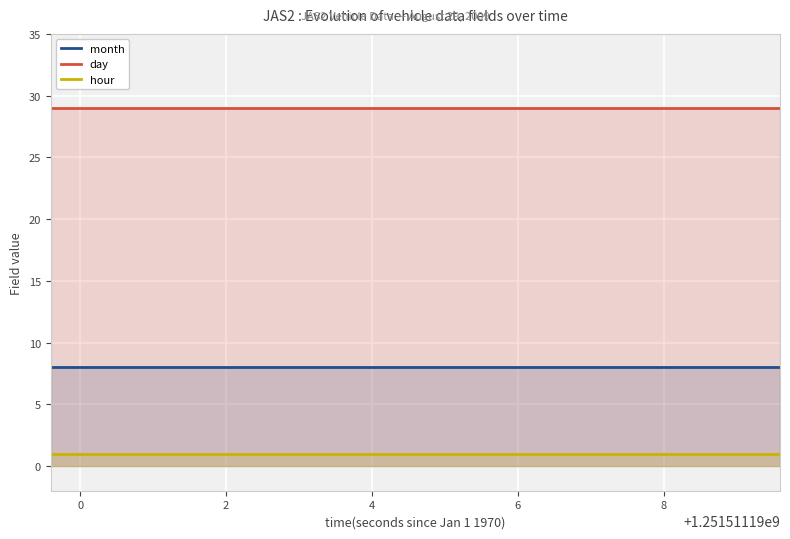

List the series in order of their peak value, lowest first.

hour, month, day